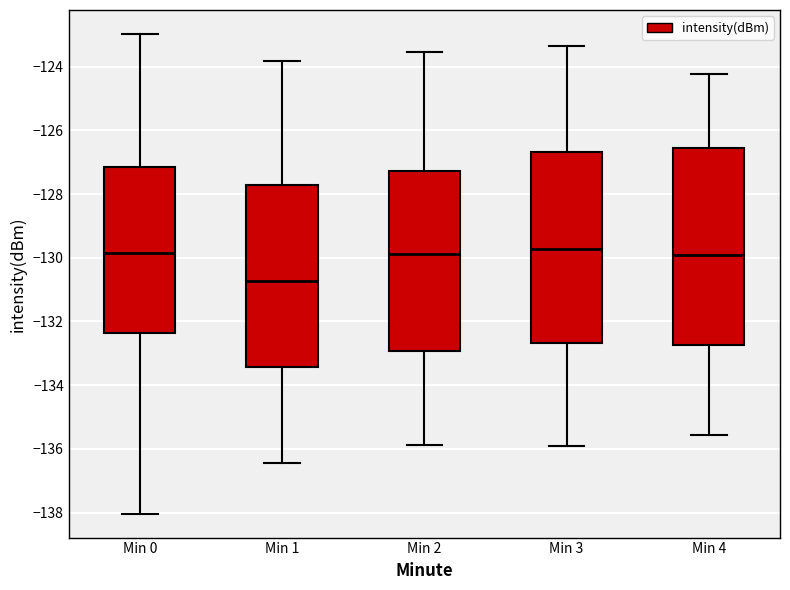

Reading left to right, read every box against the y-axis: the position of its median line, the range the box covers, and the ends of its whiskers. The values are not printed on the chart, so give them approximately, as read against the axis.

Min 0: median -129.8, box -132.4 to -127.2, whiskers -138.0 to -123.0
Min 1: median -130.8, box -133.4 to -127.8, whiskers -136.4 to -123.8
Min 2: median -129.8, box -133.0 to -127.2, whiskers -135.8 to -123.6
Min 3: median -129.8, box -132.6 to -126.6, whiskers -136.0 to -123.4
Min 4: median -130.0, box -132.8 to -126.6, whiskers -135.6 to -124.2